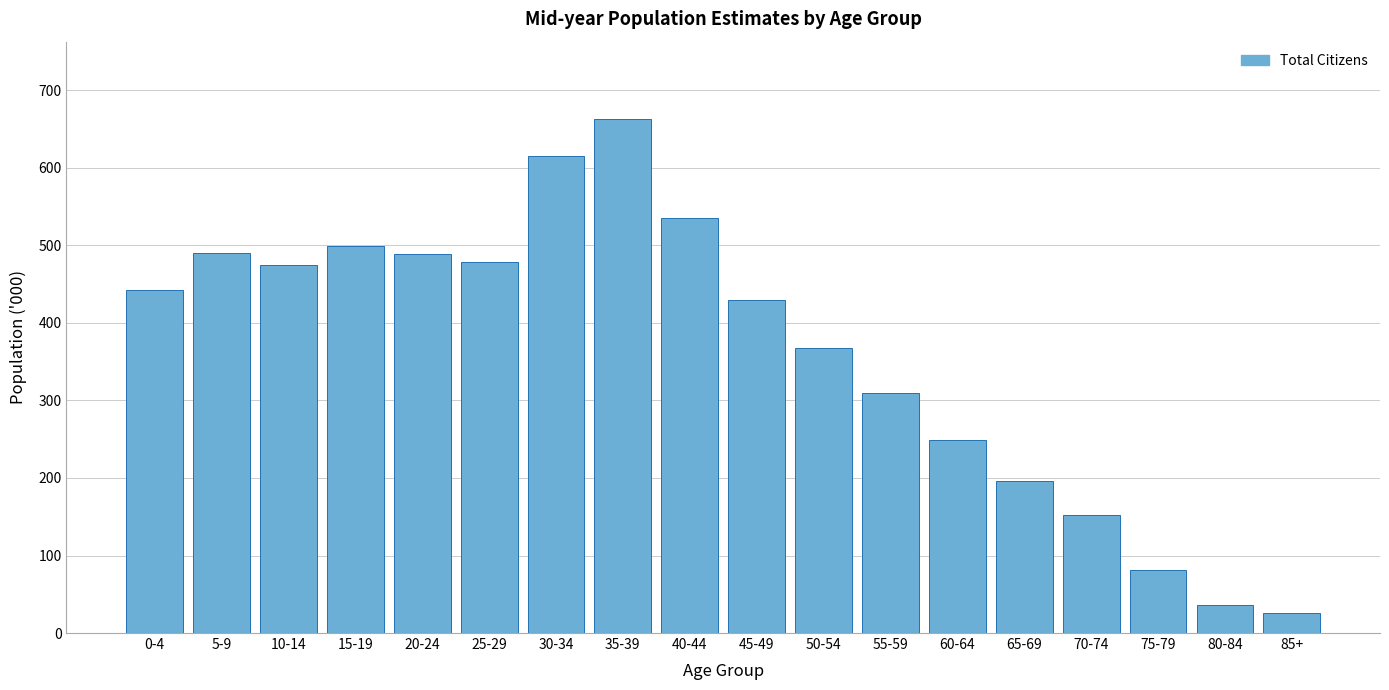

What is the average value?

363.2